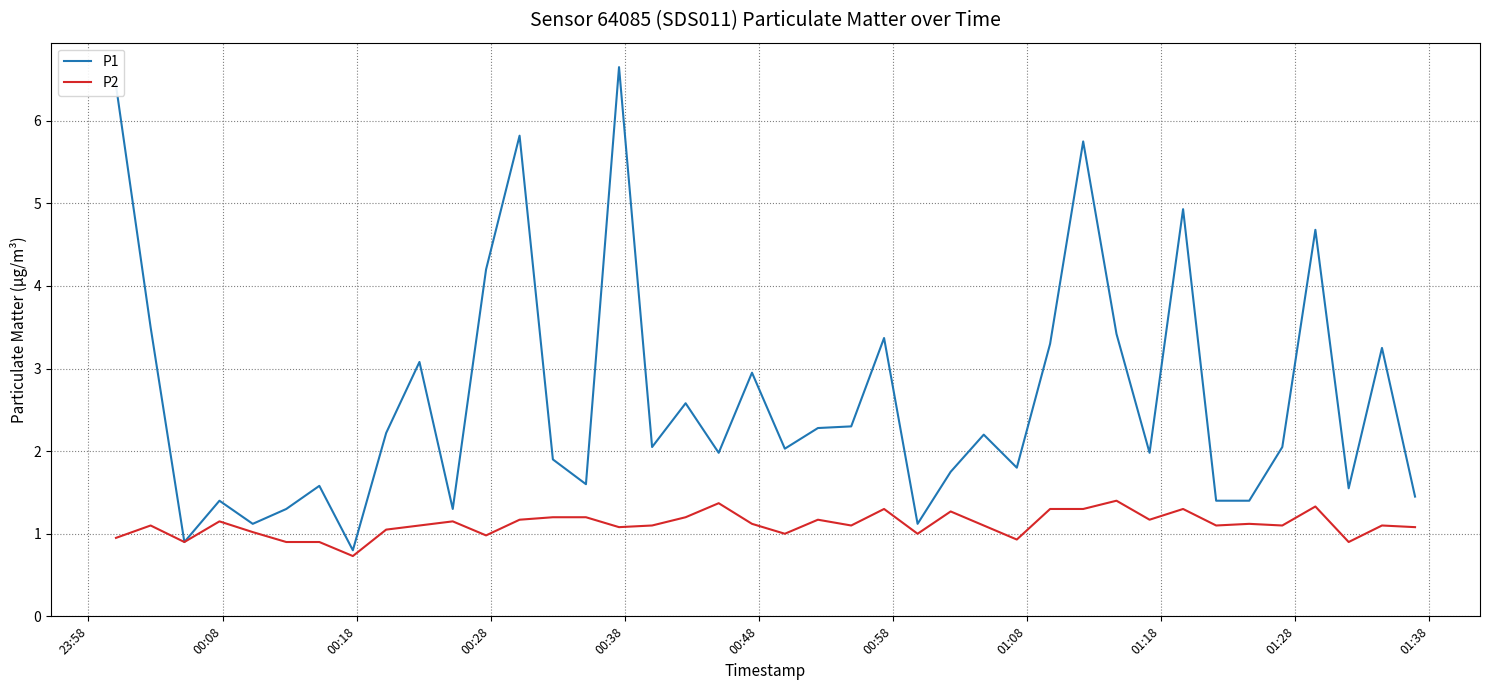

Which series has the largest range (max minus min)?

P1